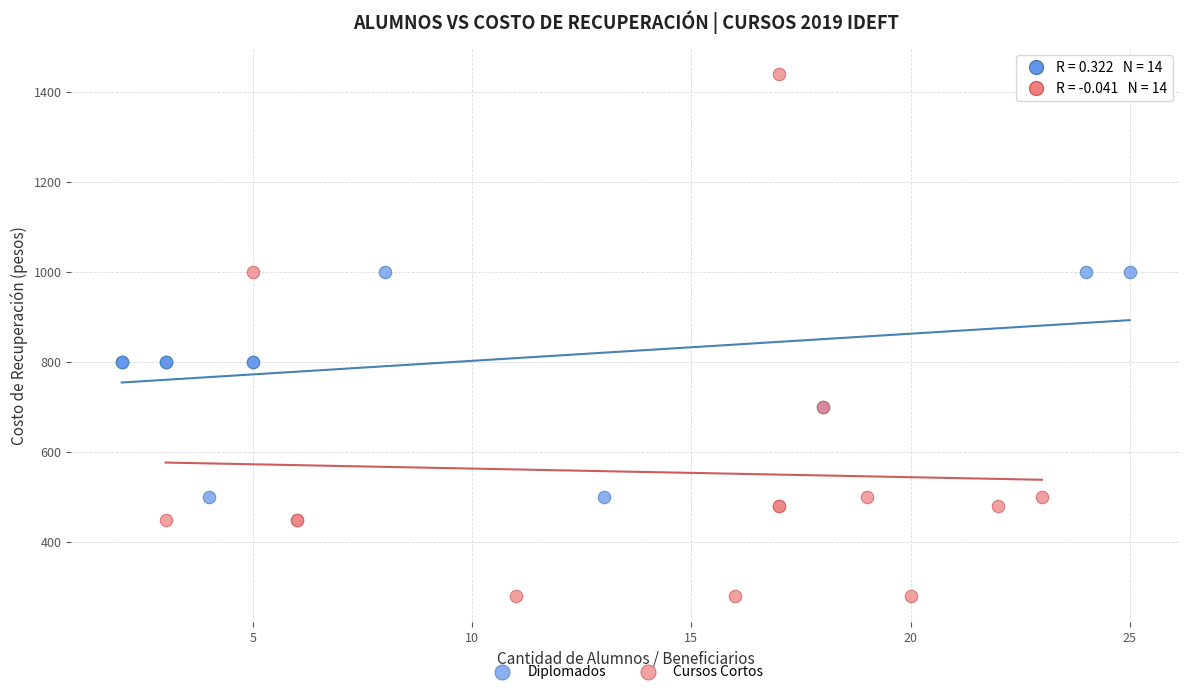

Which series contains the highest Y value?

Cursos Cortos